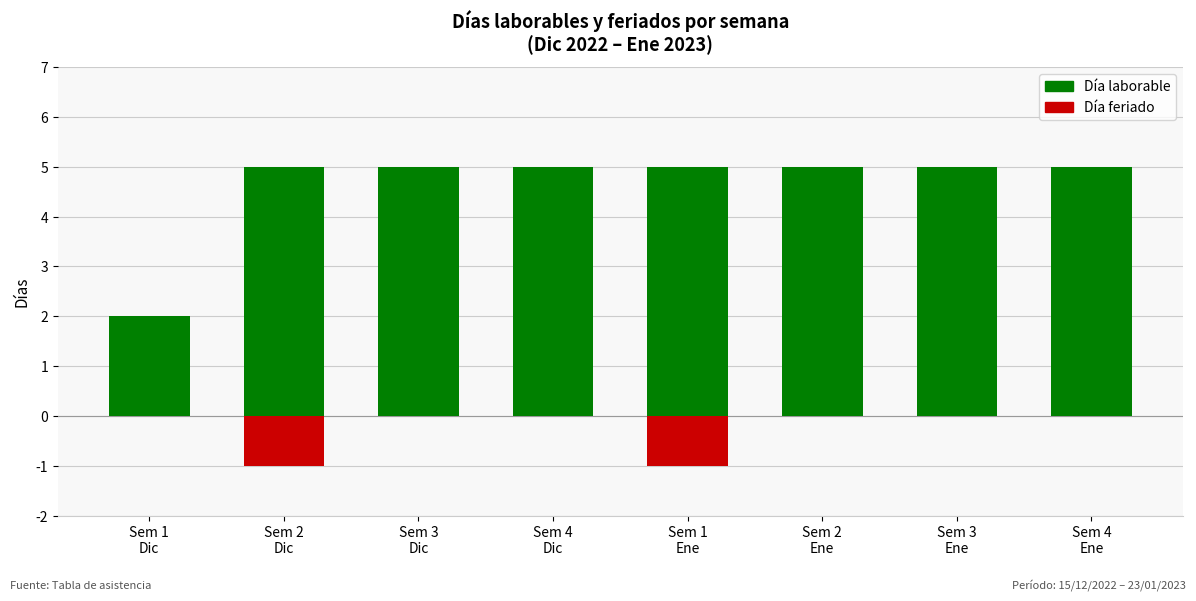

What is the maximum value for Día laborable?

5